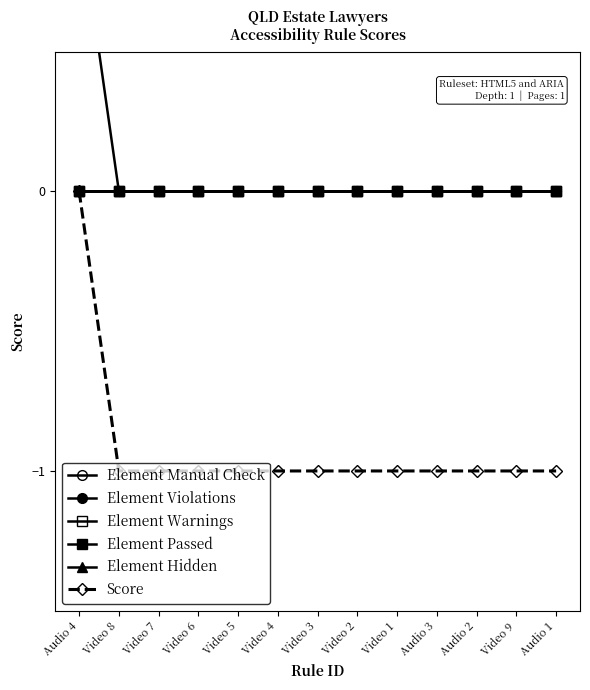

Rank the categories by Element Passed value from highest to lowest.

Audio 4, Video 8, Video 7, Video 6, Video 5, Video 4, Video 3, Video 2, Video 1, Audio 3, Audio 2, Video 9, Audio 1